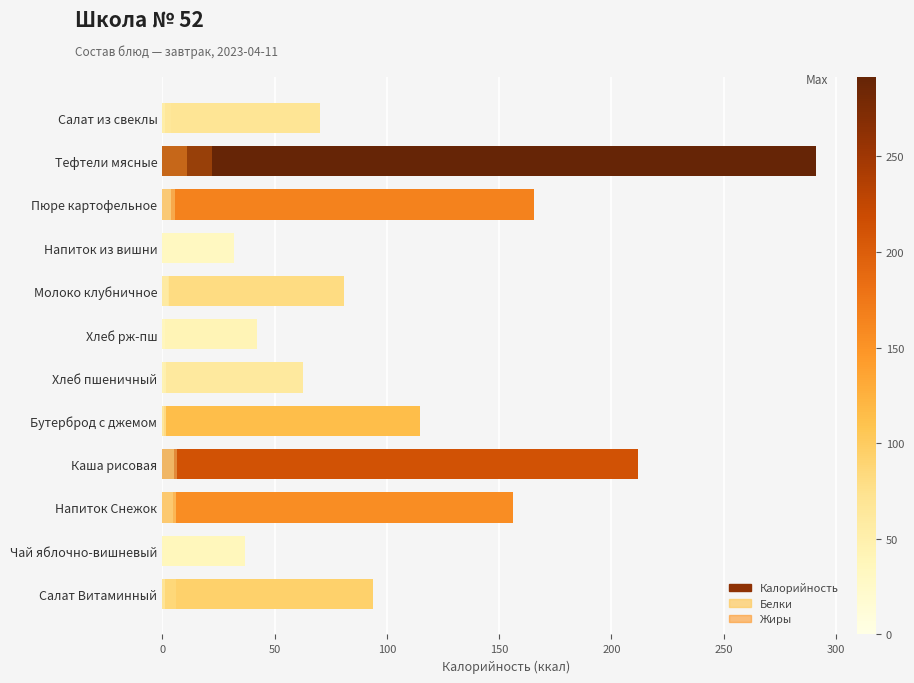

What is the difference between the highest and lowest values at Салат Витаминный?

92.7